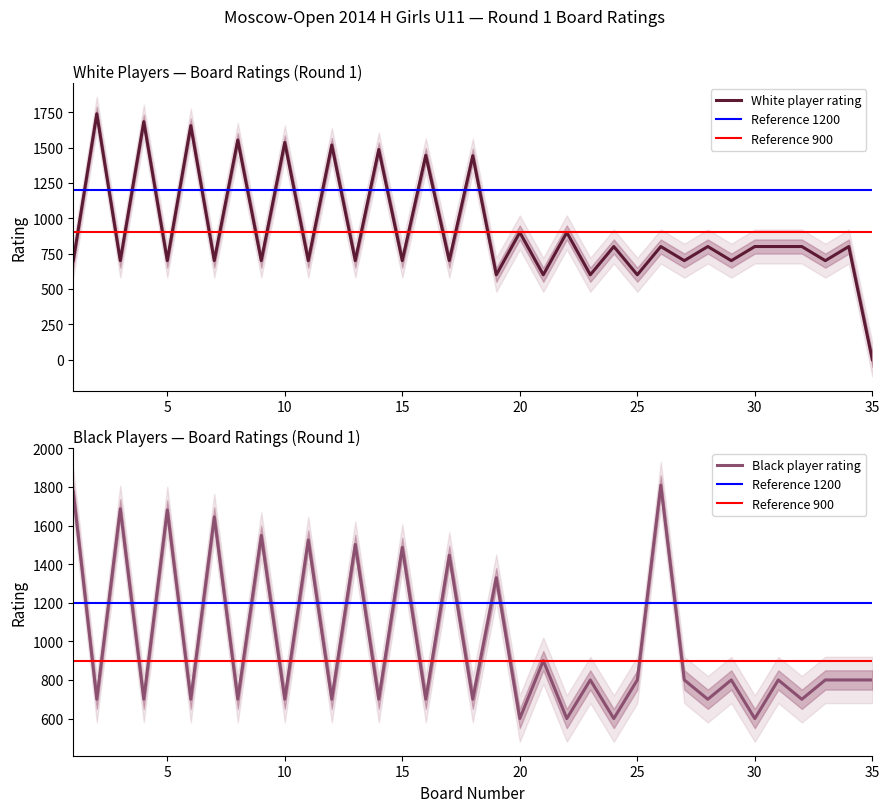

What is the maximum value for Rating_Black?

1809